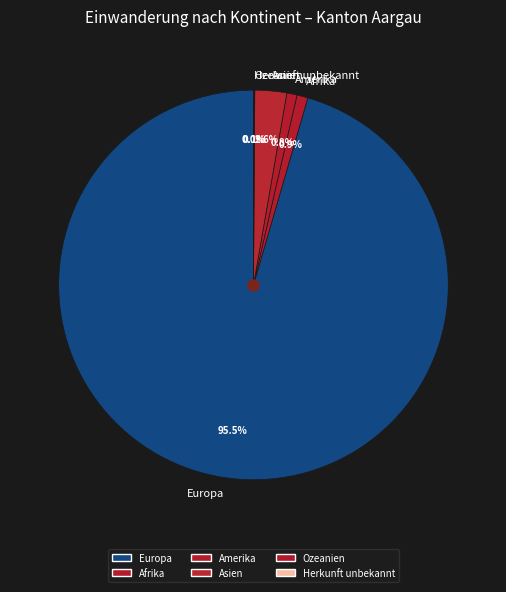

True or false: Amerika accounts for 11% of the total.

False